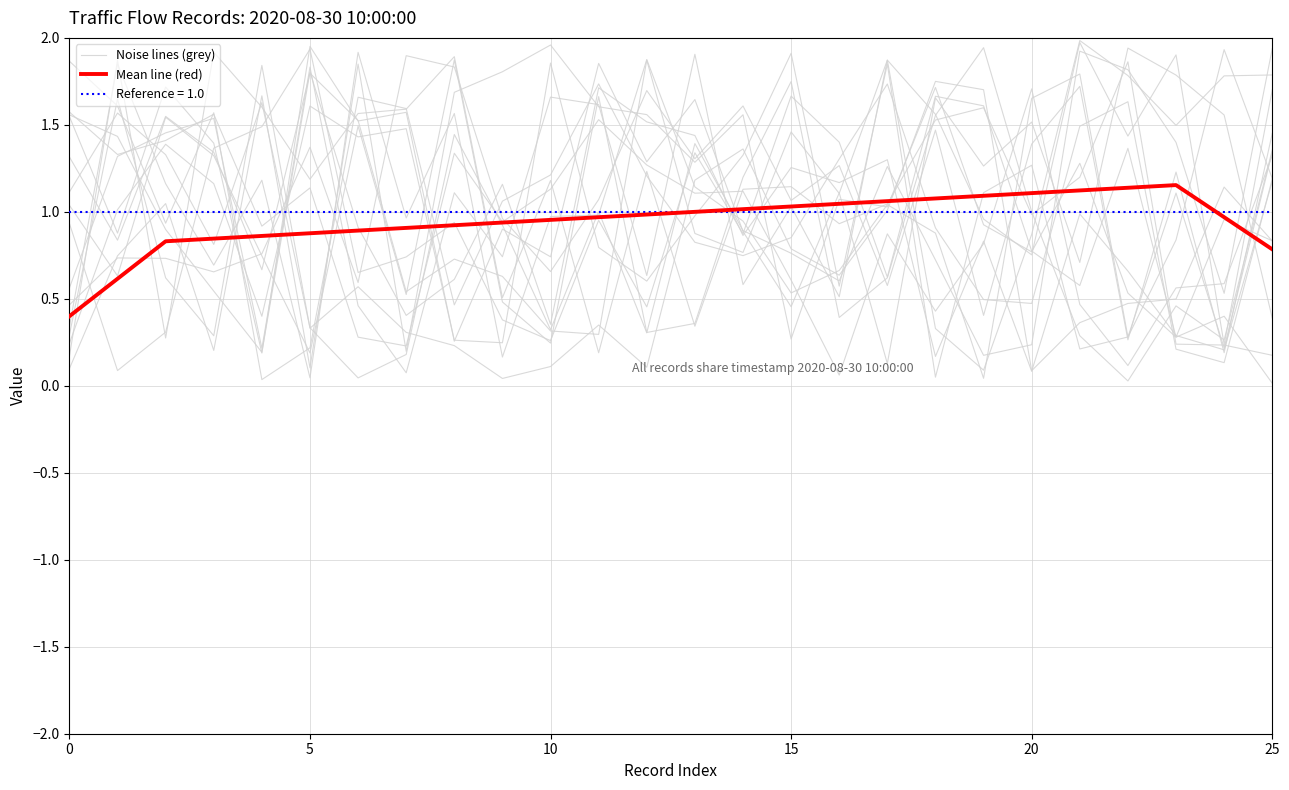

Reading right to left, what are all the values shown in this chart?

Noise lines (grey): 0.4	1.6	1.8	1.9	0.7	1.5	1.3	1.7	0.1	1.1	0.5	0.9	1.6	1.3	1.9	0.7	0.9	0.3	1.6	1.5	2.0	0.2	1.4	1.7	0.9	1.5
Mean line (red): 0.8	1.0	1.2	1.1	1.1	1.1	1.1	1.1	1.1	1.0	1.0	1.0	1.0	1.0	1.0	1.0	0.9	0.9	0.9	0.9	0.9	0.9	0.8	0.8	0.6	0.4